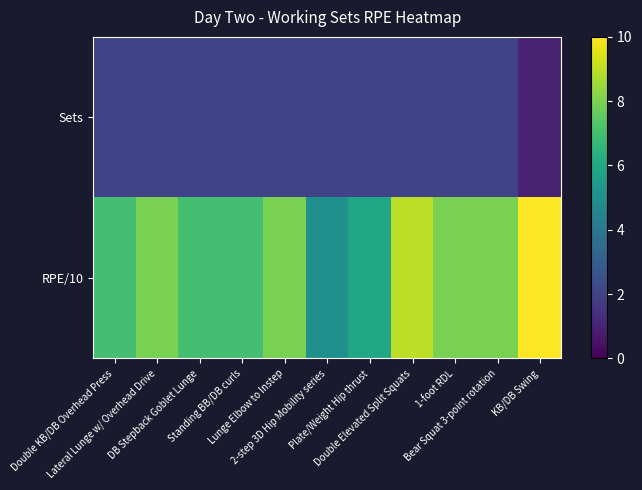

What is the spread (max minus min) of values at Bear Squat 3-point rotation?

6